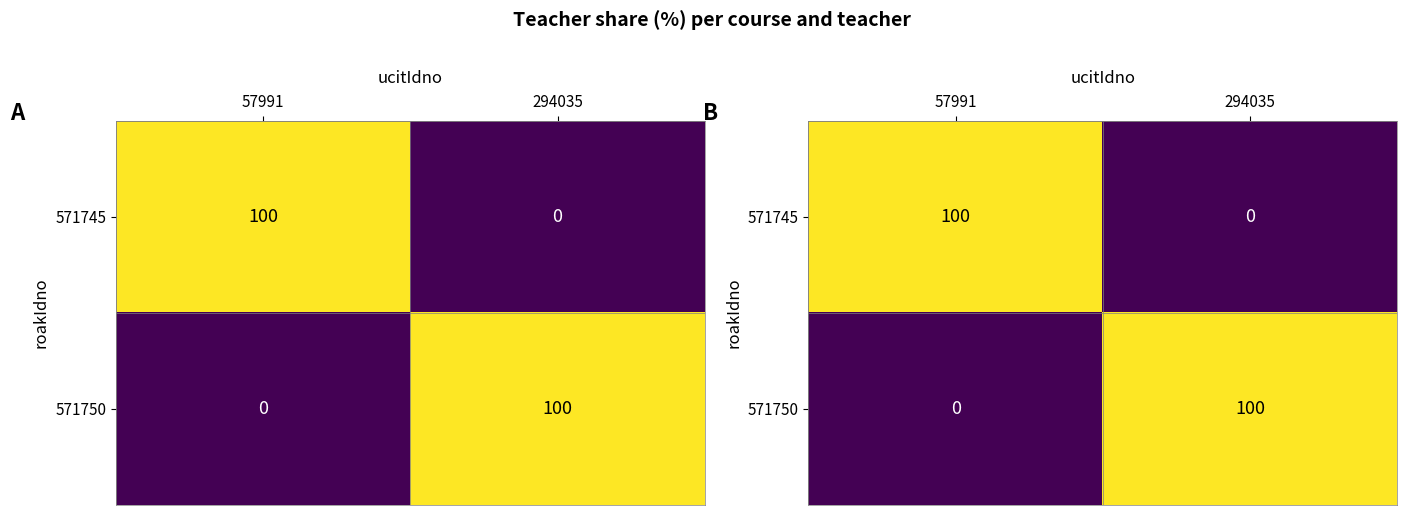

What is the maximum value shown in the chart?

100